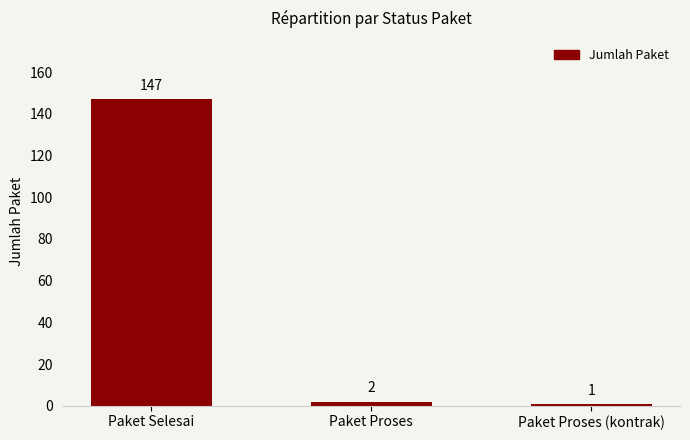

The value at Paket Selesai is 147. True or false?

True